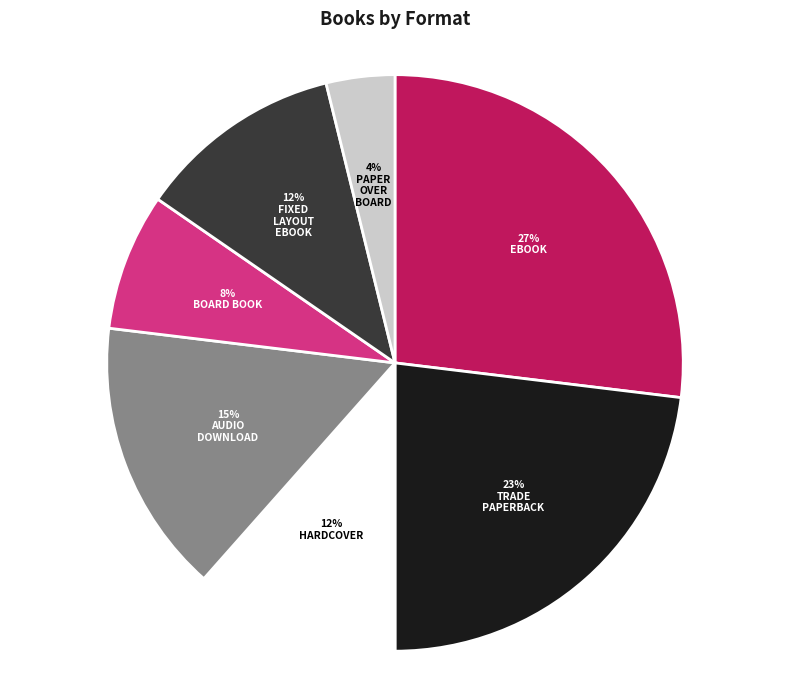

To the nearest percent, what is the difference between the largest and smallest slice percentages?

23%